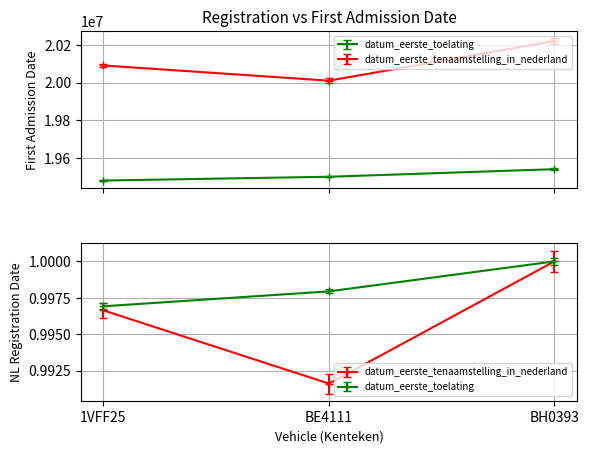

True or false: datum_eerste_tenaamstelling_in_nederland has a value of 4099434 at BE4111.

False